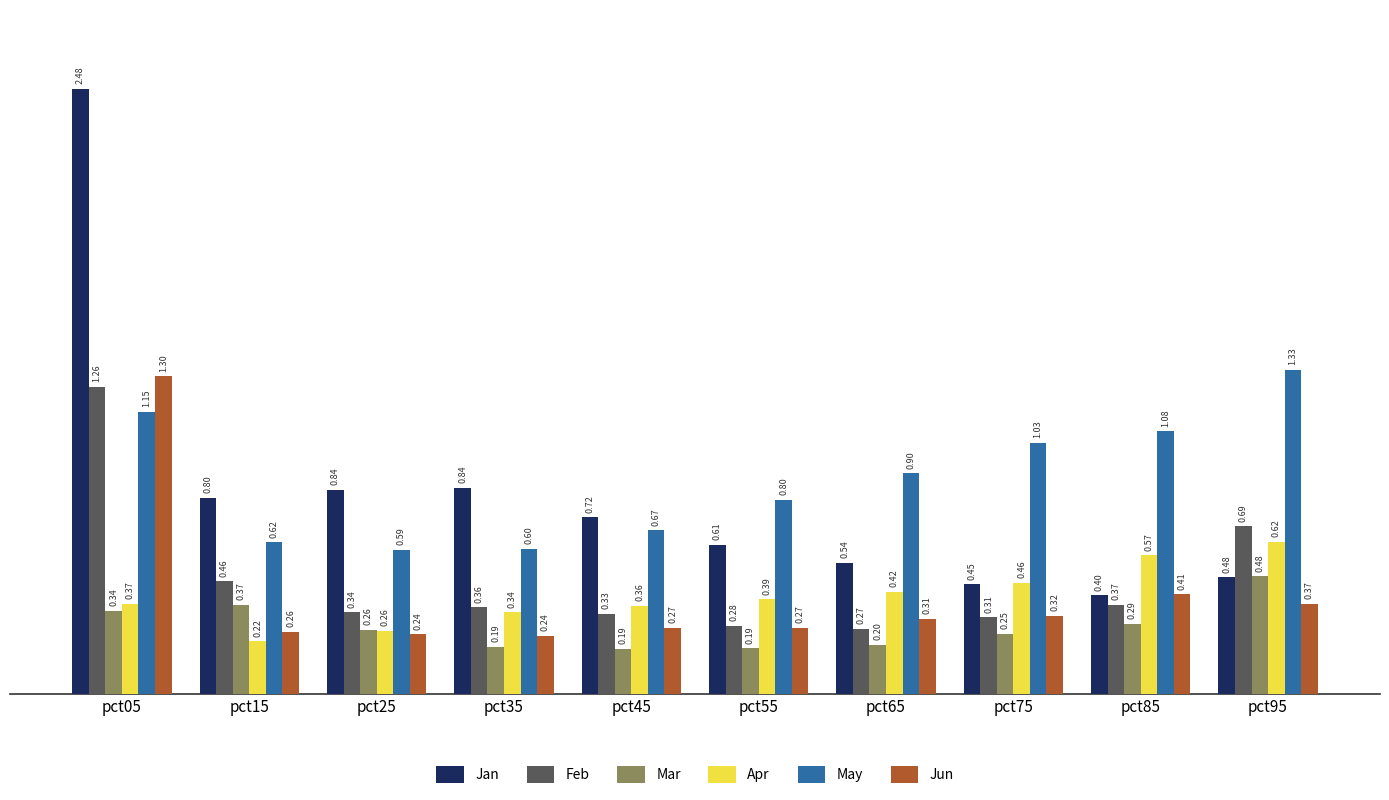

What are all the series names shown in the legend?

Jan, Feb, Mar, Apr, May, Jun